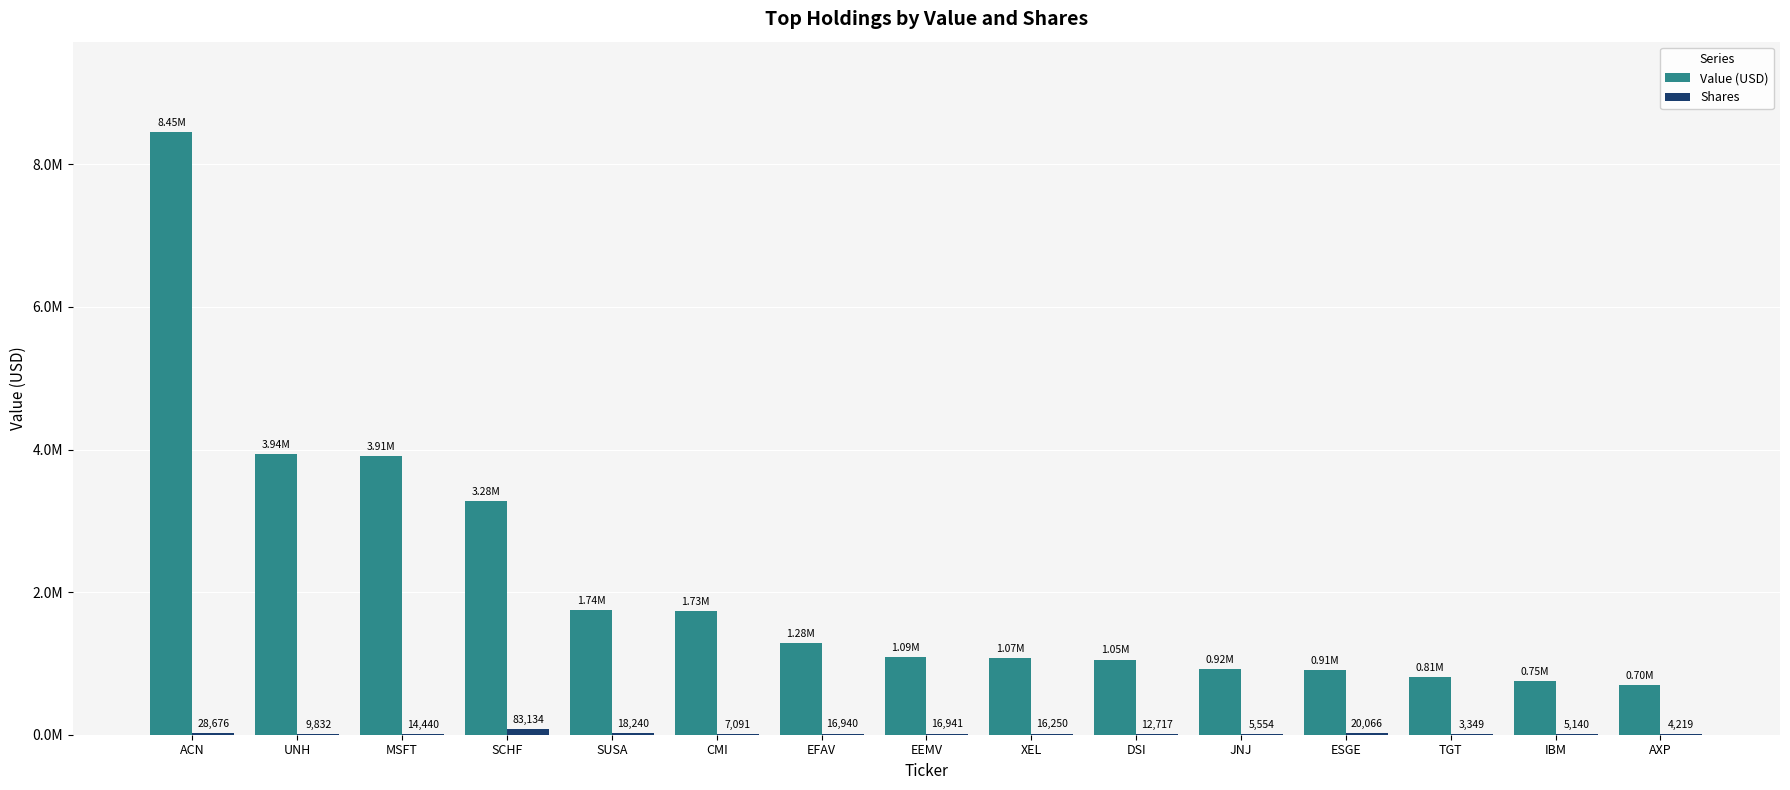

Rank the series at ACN from lowest to highest value.

Shares, Value (USD)